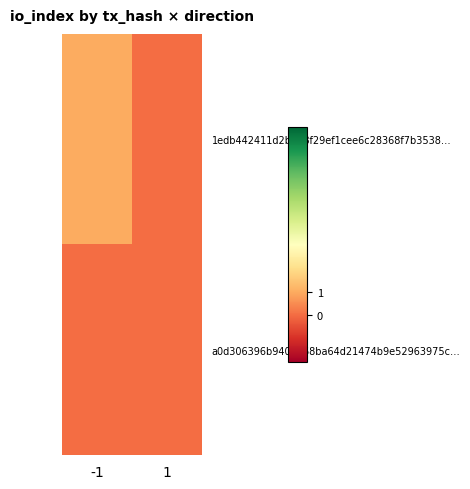

At how many categories does at least one series exceed 0?

1